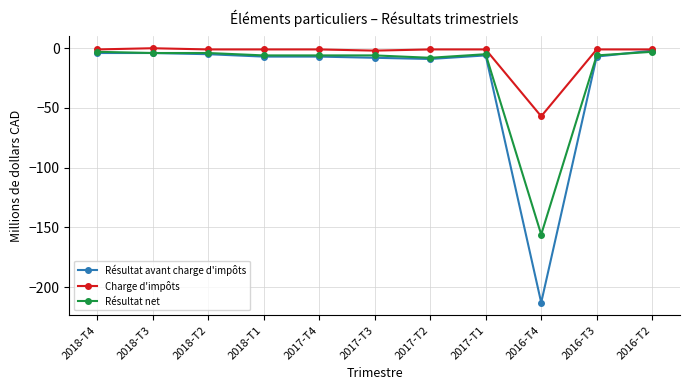

What is the difference between the Résultat avant charge d'impôts values at 2018-T4 and 2018-T2?

1